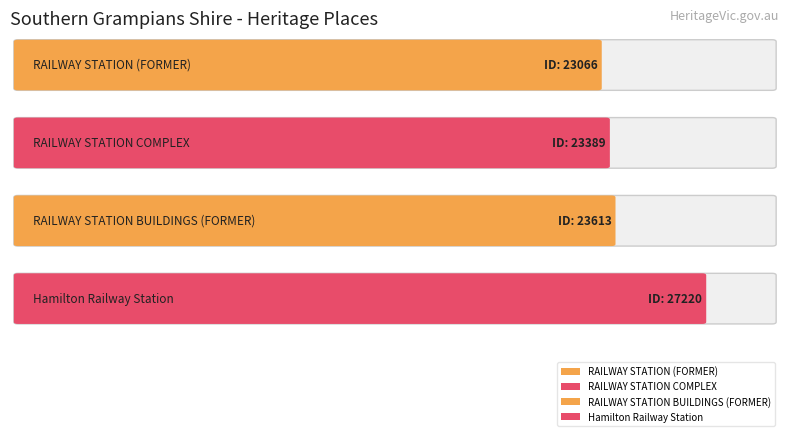

At which category does the chart reach its minimum across all series?

RAILWAY STATION (FORMER)